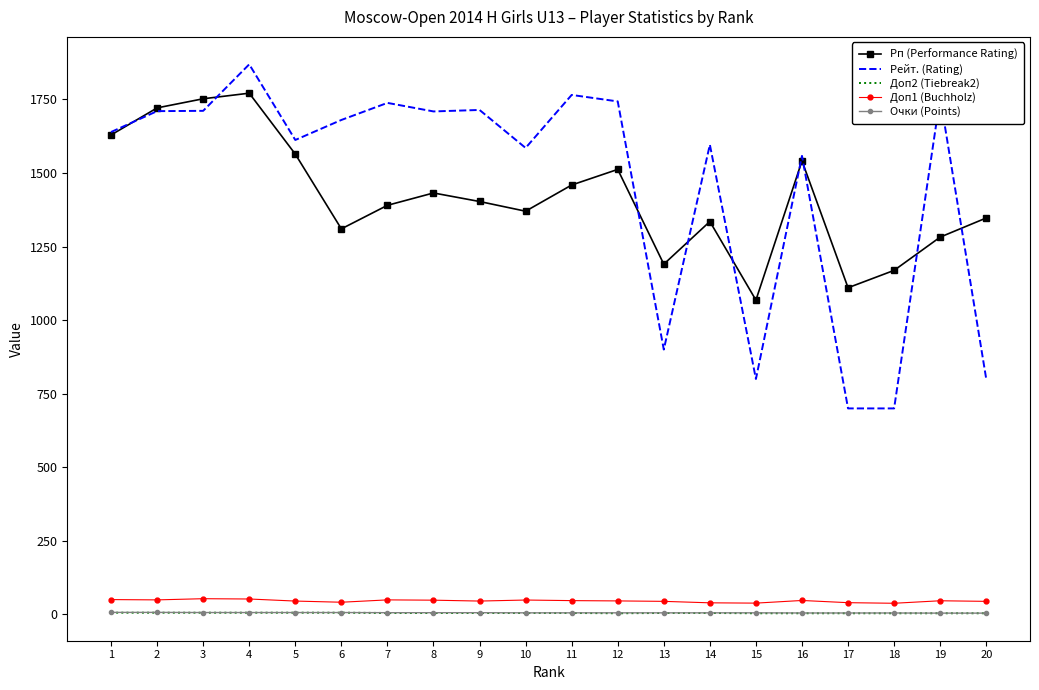

Which series has the largest range (max minus min)?

Рейт. (Rating)